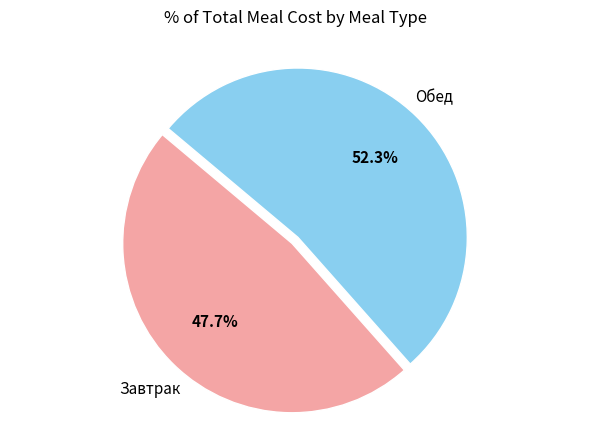

Does any single category account for the majority?

Yes